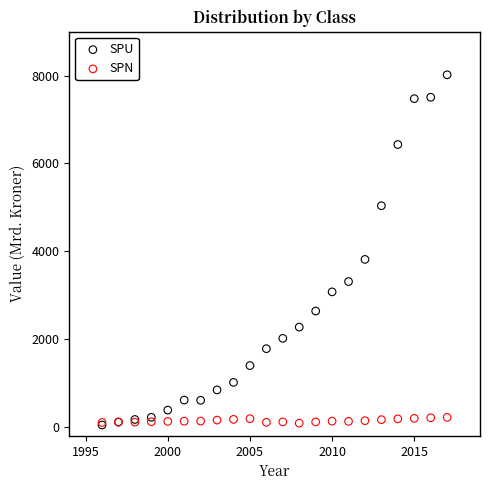

Across all series, what Y value is closest to 4032?

3816